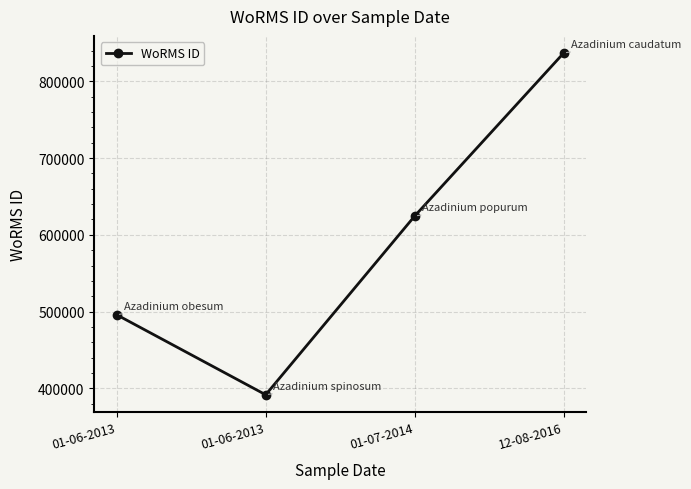

List the labels in order of value, largest first.

12-08-2016, 01-07-2014, 01-06-2013, 01-06-2013